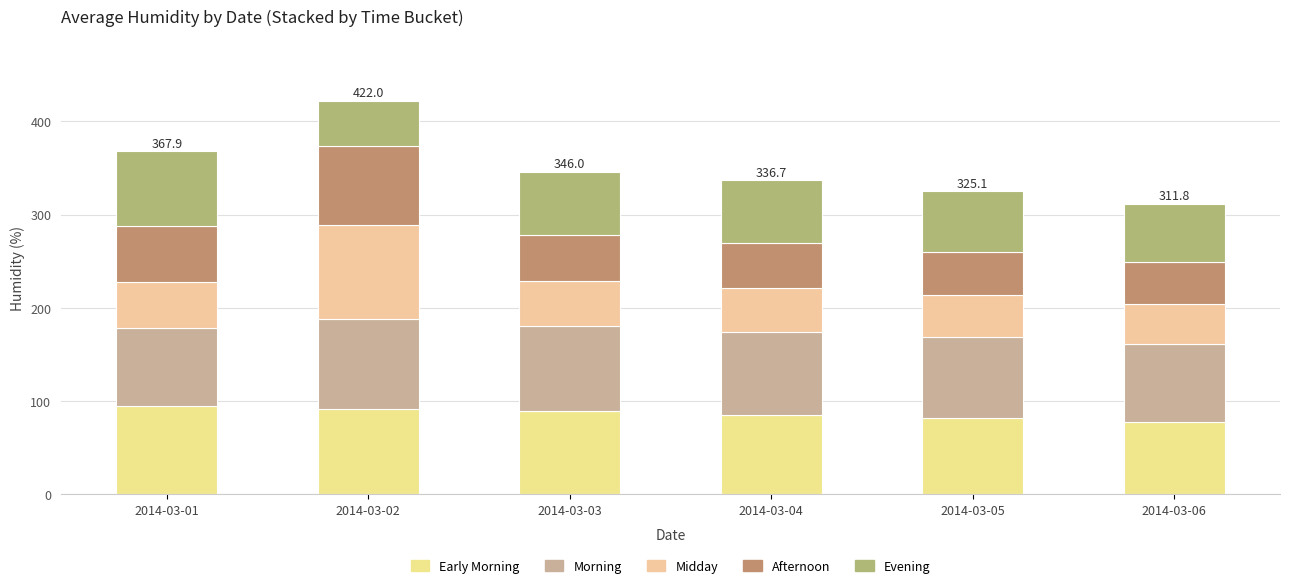

What is the average value of the Evening series?

65.3